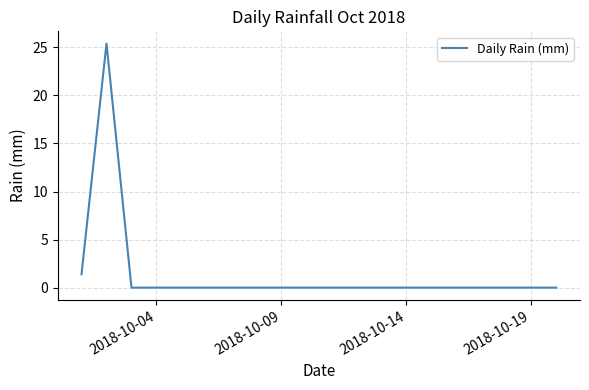

What is the difference between the maximum and minimum values?

25.4